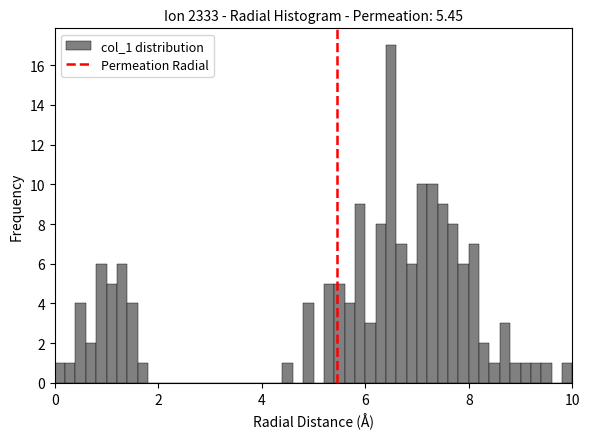

Read against the x-axis, roughly where is the centre of the tallest bar?

6.6